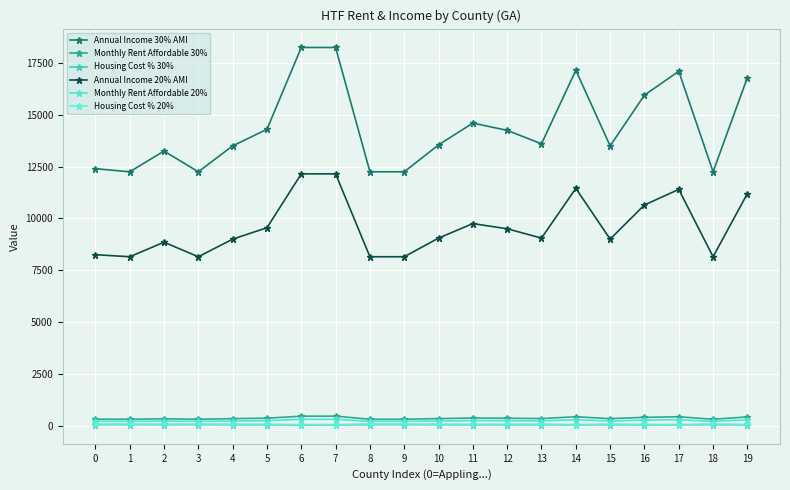

Is it true that Housing Cost % 30% equals 44.5 at 13?

True